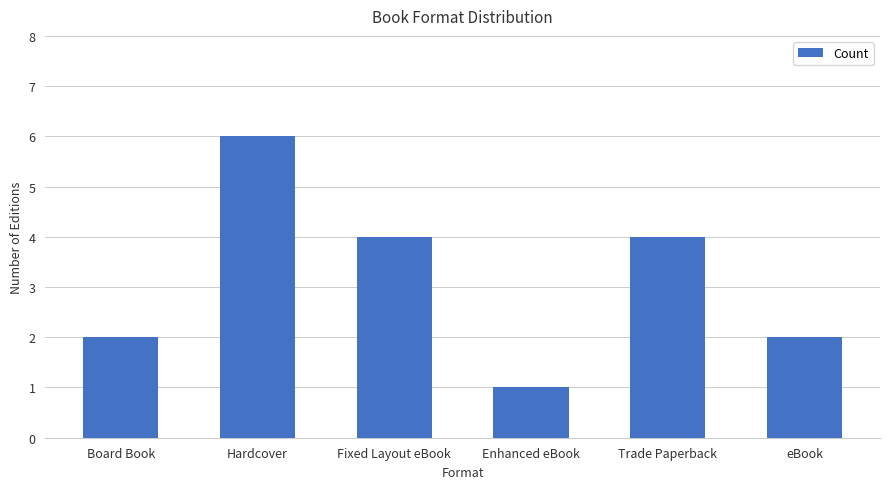

Count the number of categories in the chart.

6